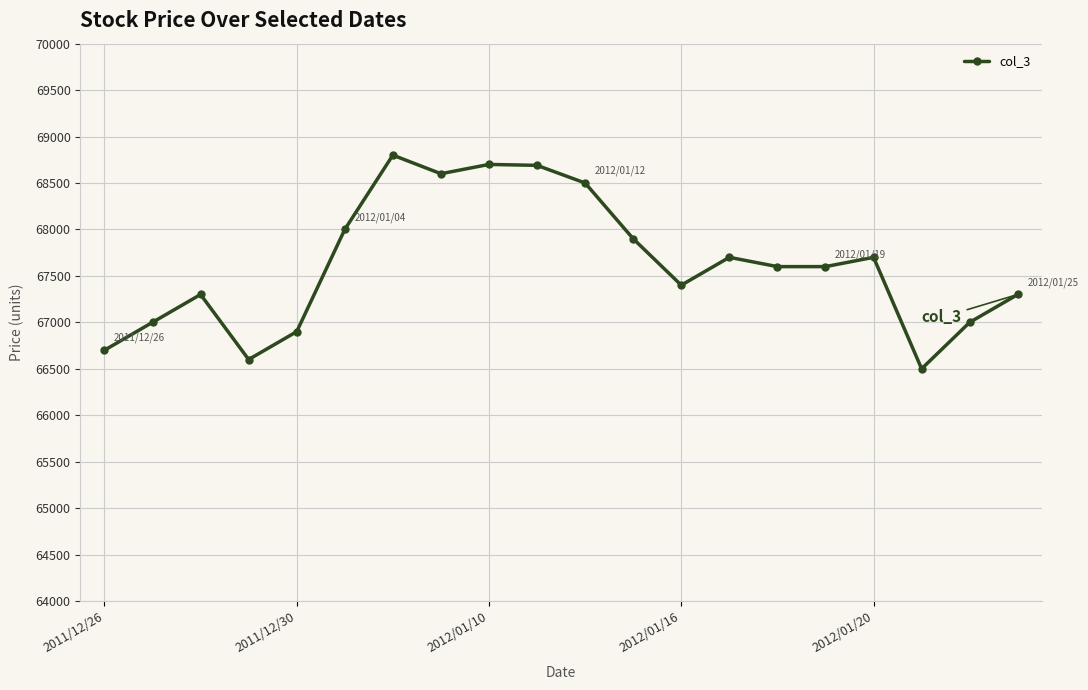

What is the maximum value shown in the chart?

68800